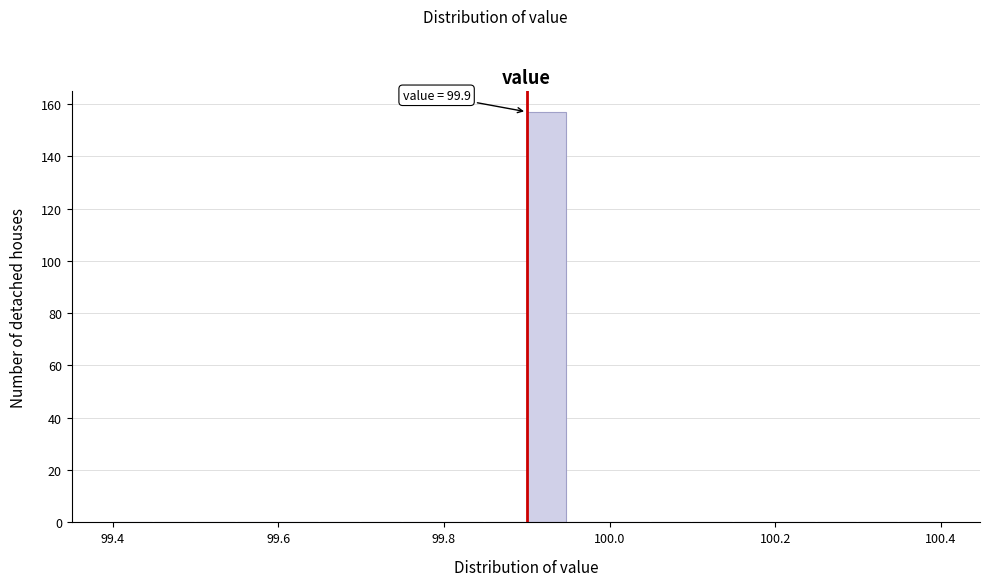

Around what value on the x-axis is the tallest bar? Give the approximate position of its centre, as read against the axis.

99.92